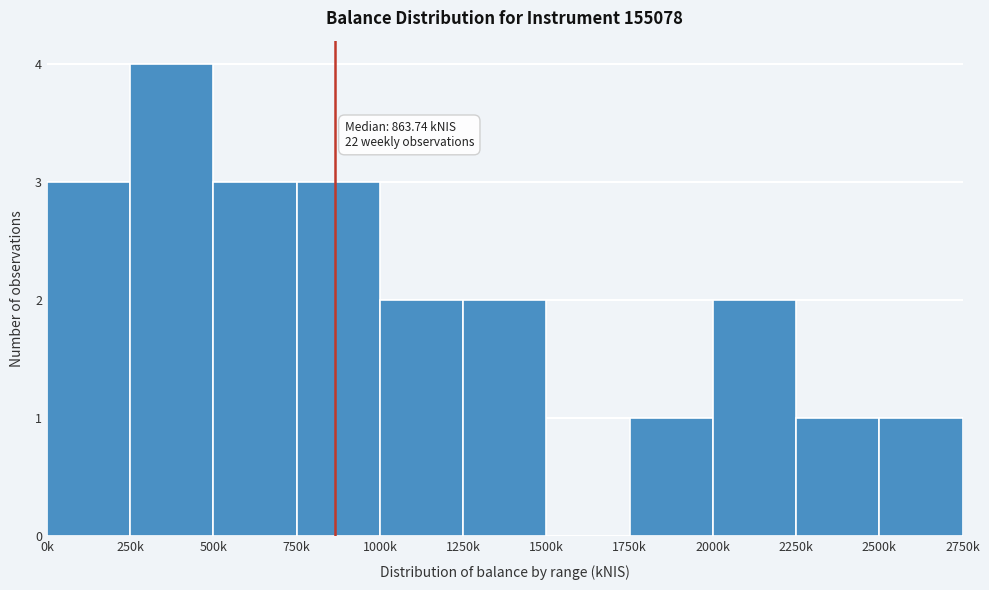

Reading left to right, transcribe all the data shown in this chart.

0k=3	250k=4	500k=3	750k=3	1000k=2	1250k=2	1500k=0	1750k=1	2000k=2	2250k=1	2500k=1